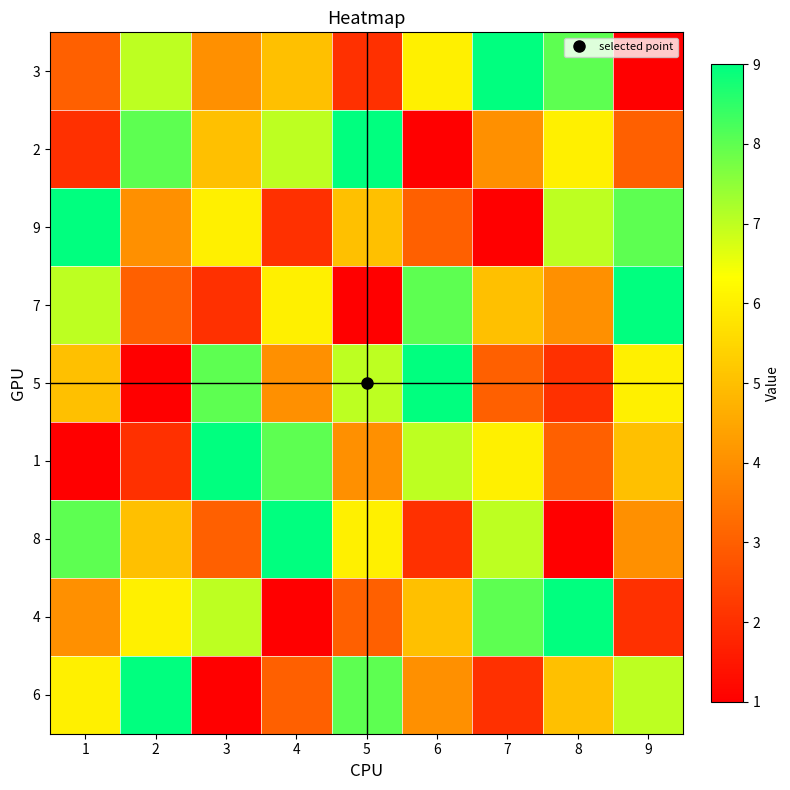

Reading right to left, extract all data points from this chart.

3: 9=1	8=8	7=9	6=6	5=2	4=5	3=4	2=7	1=3
2: 9=3	8=6	7=4	6=1	5=9	4=7	3=5	2=8	1=2
9: 9=8	8=7	7=1	6=3	5=5	4=2	3=6	2=4	1=9
7: 9=9	8=4	7=5	6=8	5=1	4=6	3=2	2=3	1=7
5: 9=6	8=2	7=3	6=9	5=7	4=4	3=8	2=1	1=5
1: 9=5	8=3	7=6	6=7	5=4	4=8	3=9	2=2	1=1
8: 9=4	8=1	7=7	6=2	5=6	4=9	3=3	2=5	1=8
4: 9=2	8=9	7=8	6=5	5=3	4=1	3=7	2=6	1=4
6: 9=7	8=5	7=2	6=4	5=8	4=3	3=1	2=9	1=6